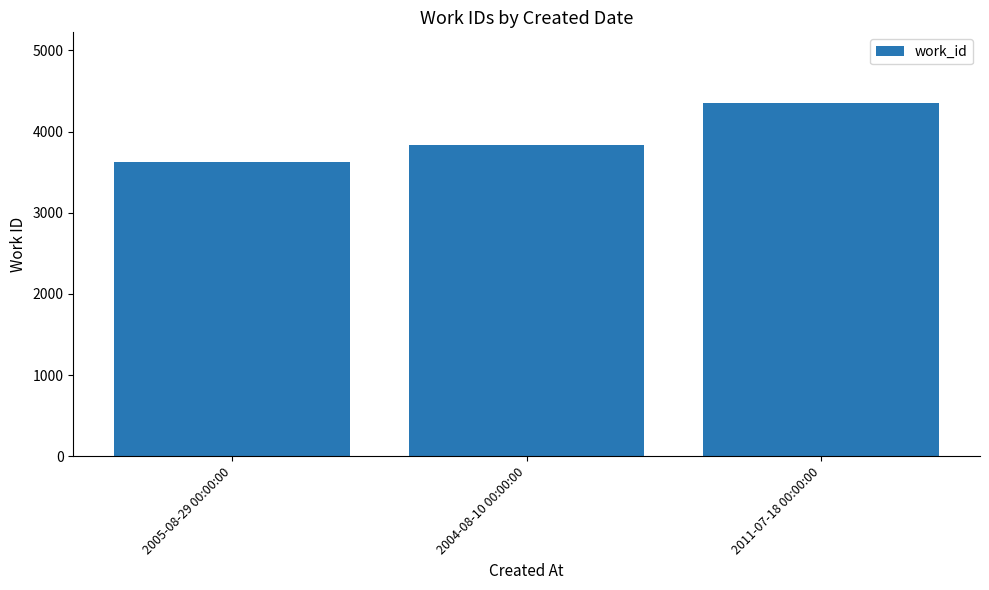

At which label is the value closest to 3986?

2004-08-10 00:00:00